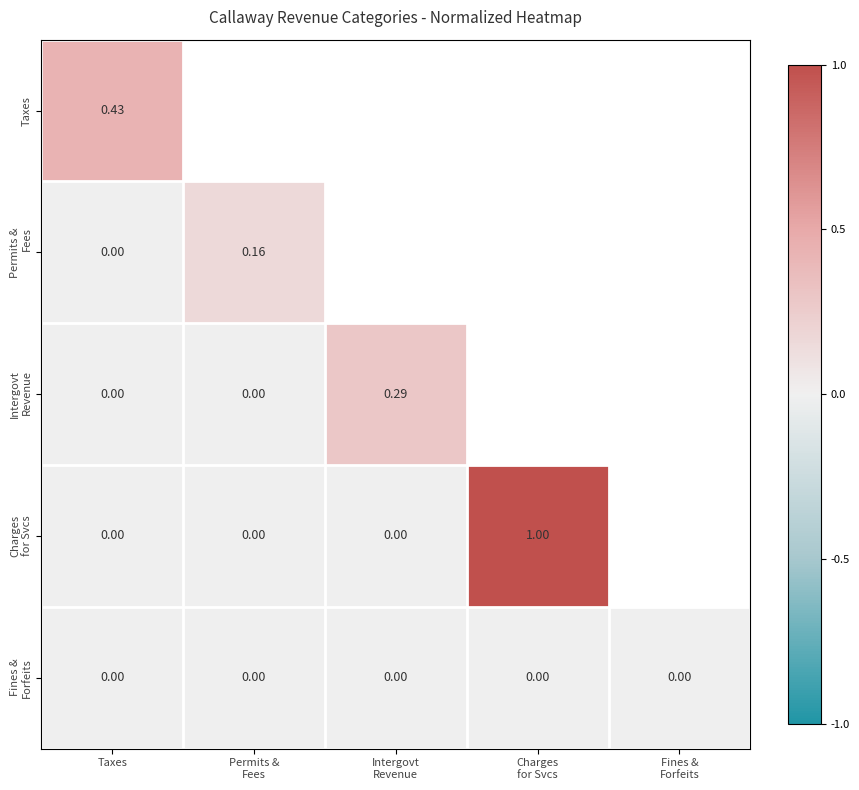

How many distinct data groups are displayed?

5